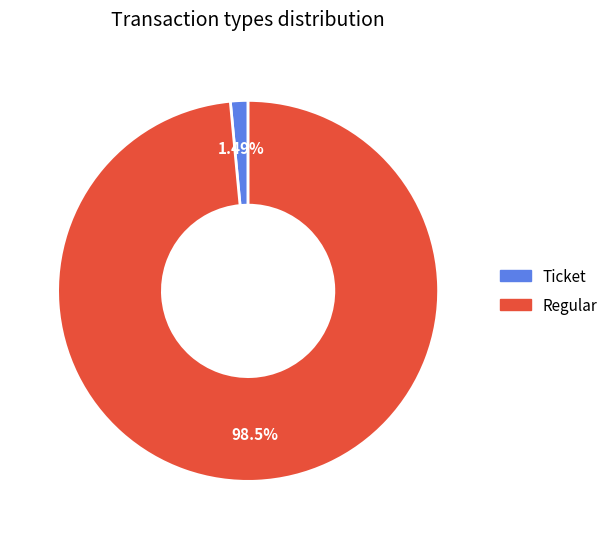

Is there a majority slice in this chart?

Yes